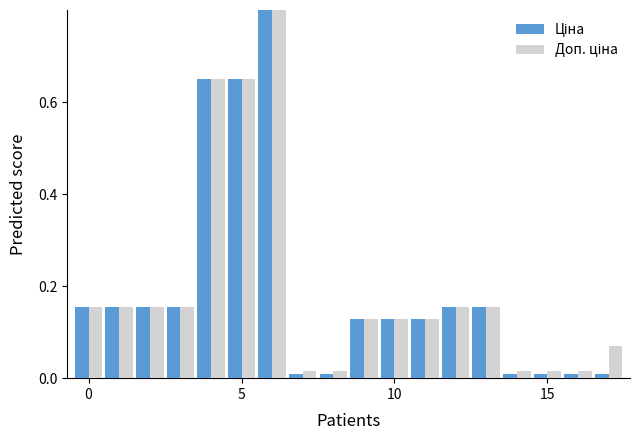

How many bars are there in each group?

2